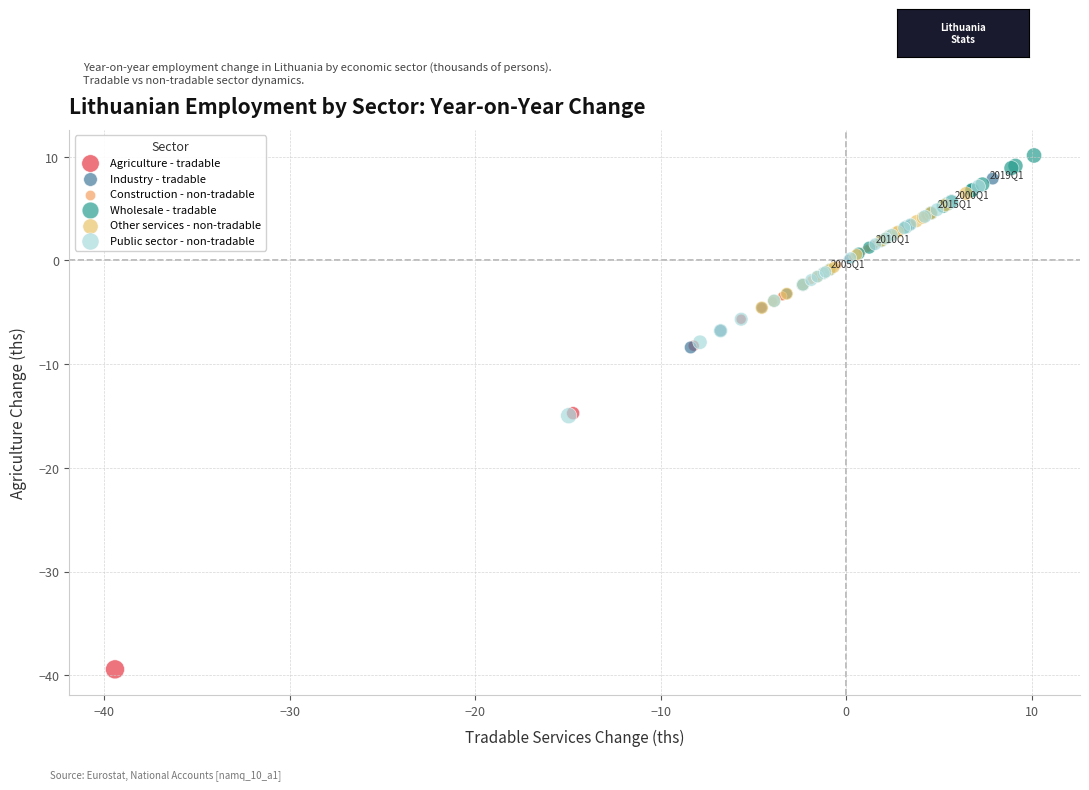

Which series contains the highest Y value?

Wholesale - tradable